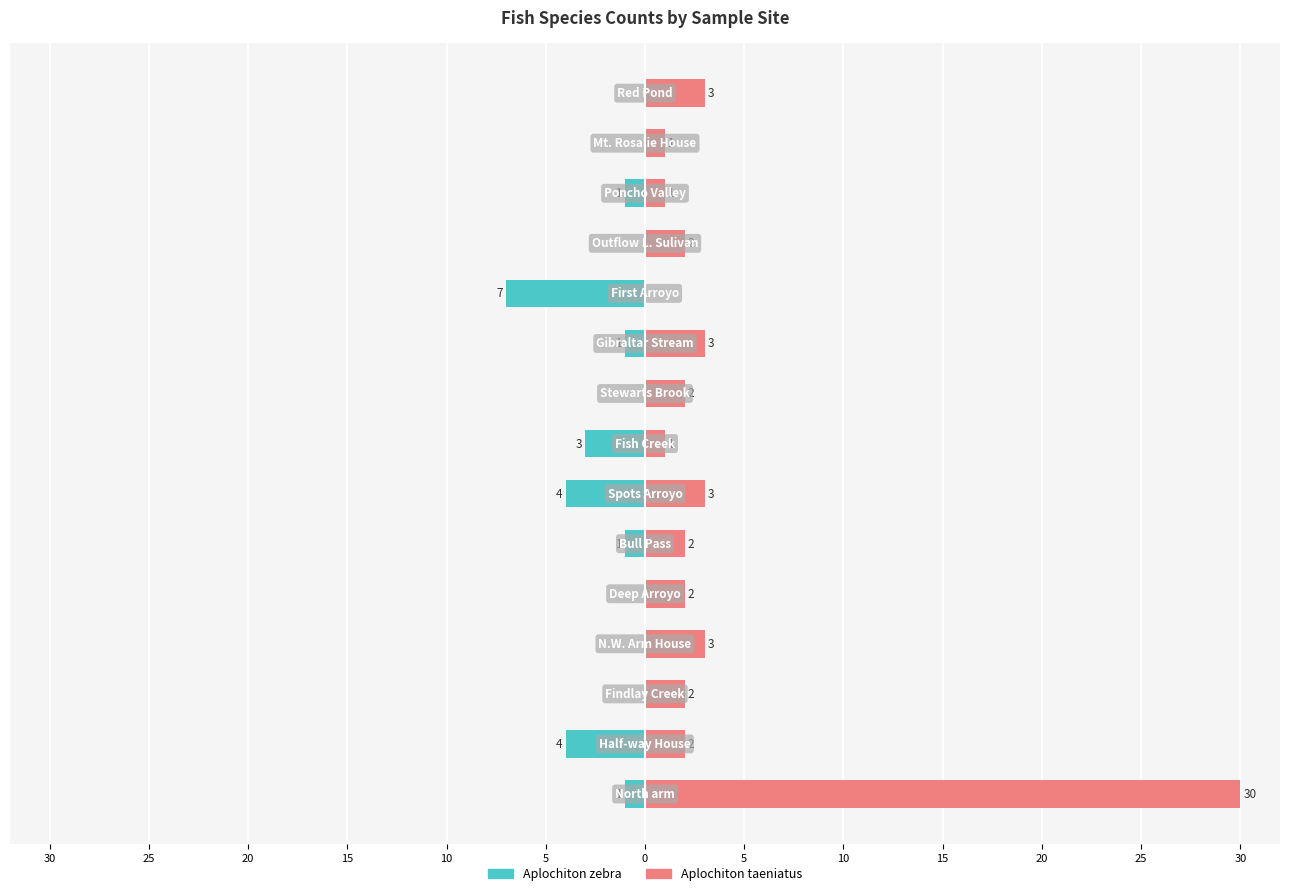

Which series changed the most between 10 and 5?

Aplochiton zebra